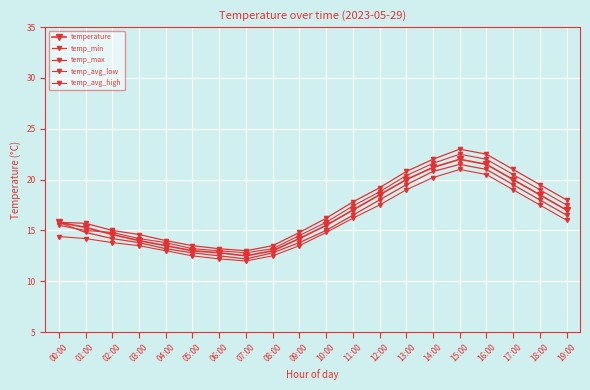

How many categories are shown in the chart?

20